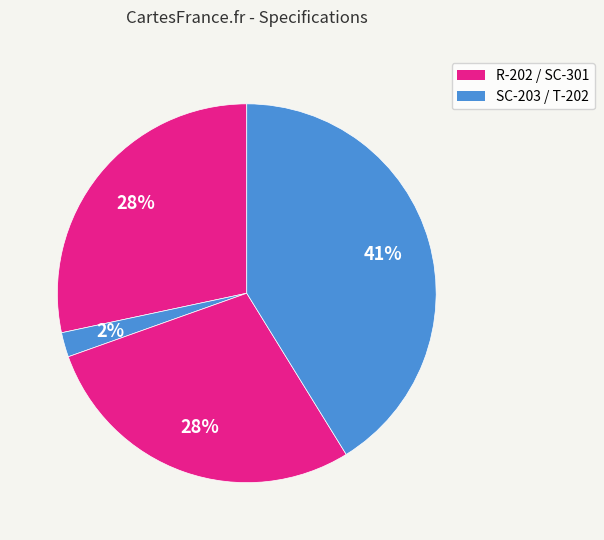

How many slices are in this pie chart?

4